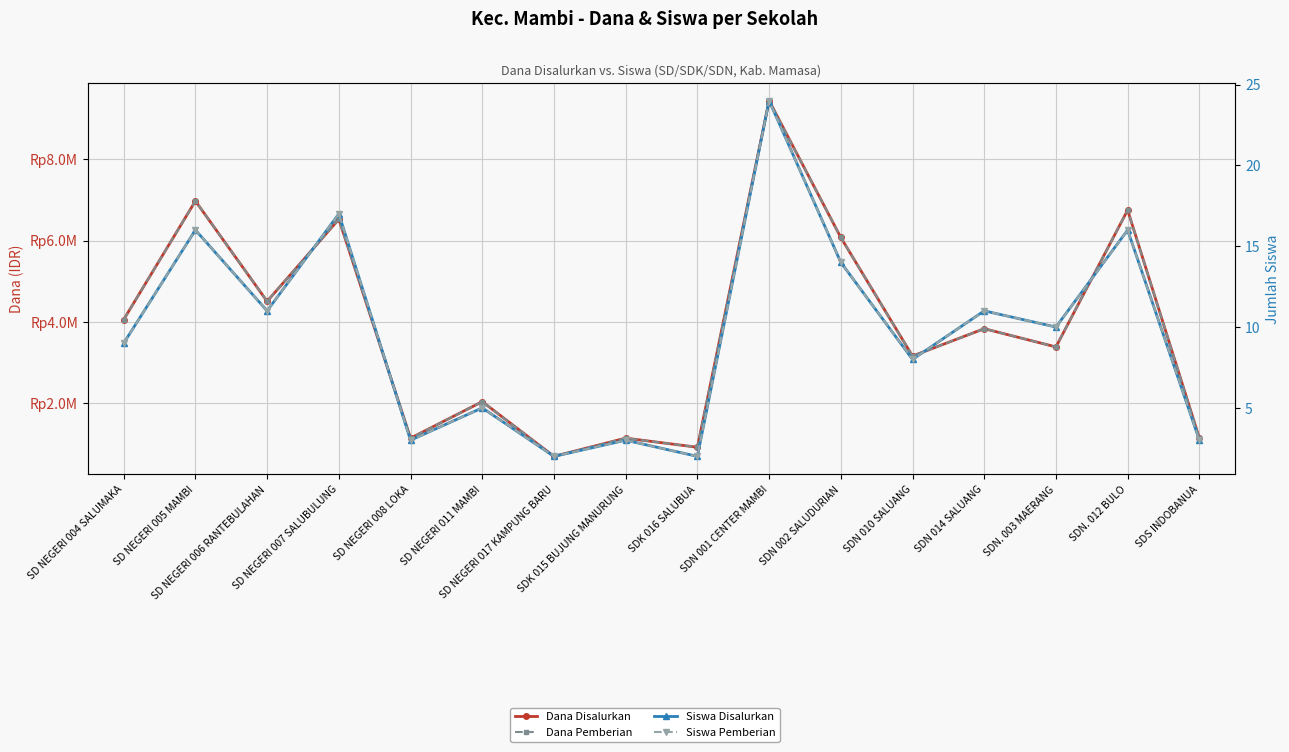

How many lines are shown in the chart?

4